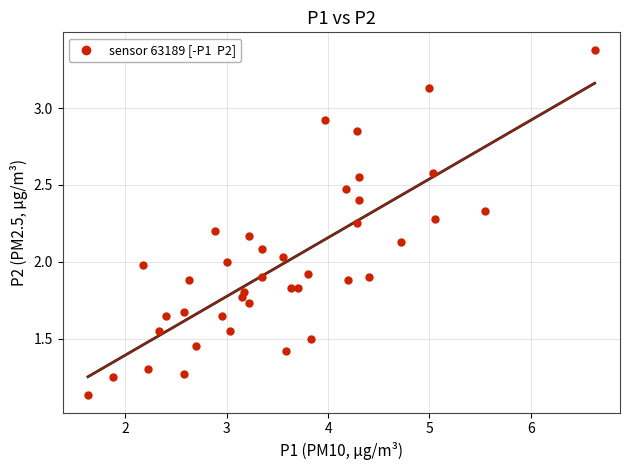

What is the range of X values (max minus min)?

5.0